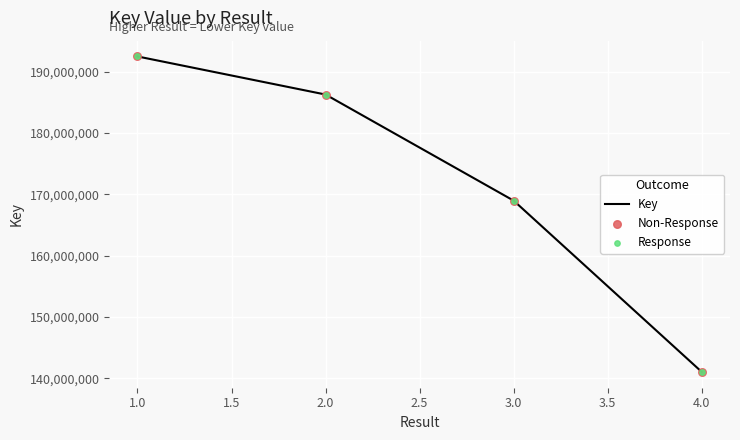

What is the change in value from 2.0 to 4.0?

-45227519